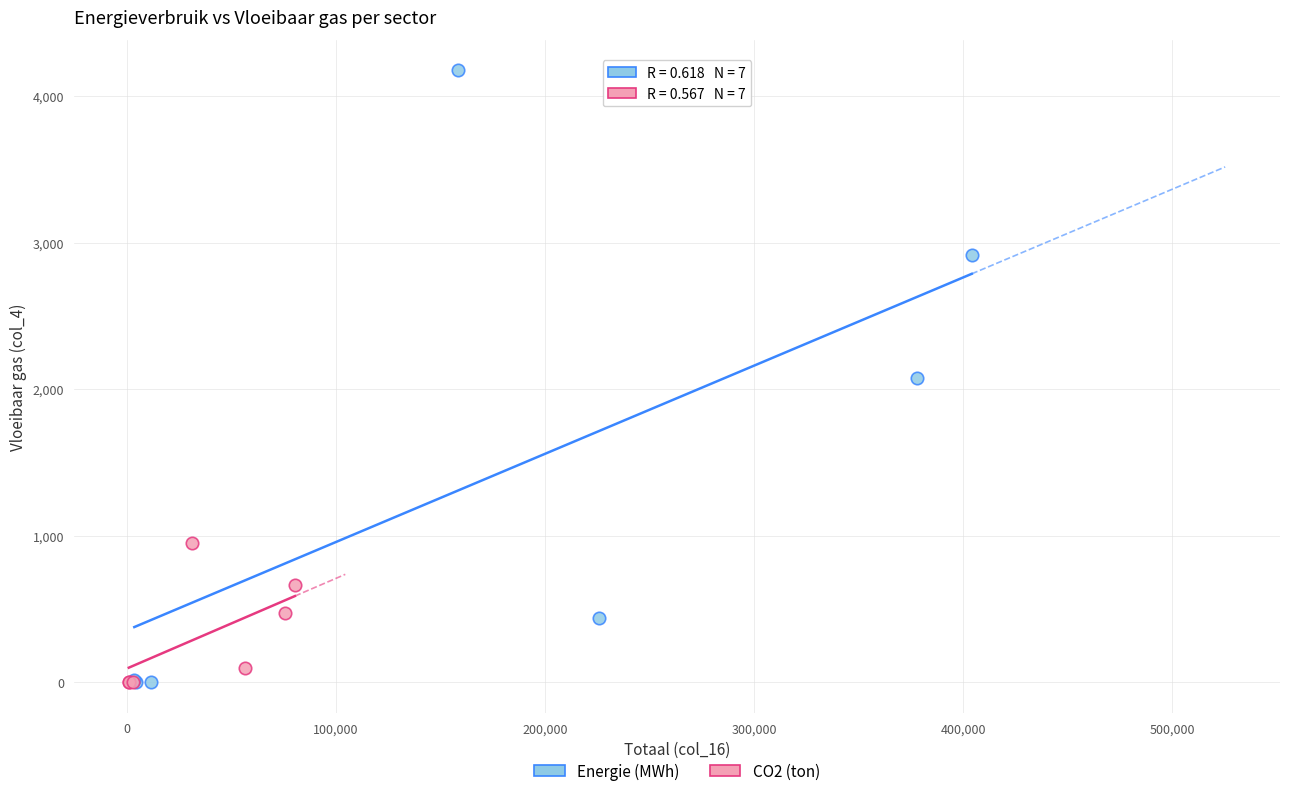

Which series contains the highest Y value?

Energie (MWh)